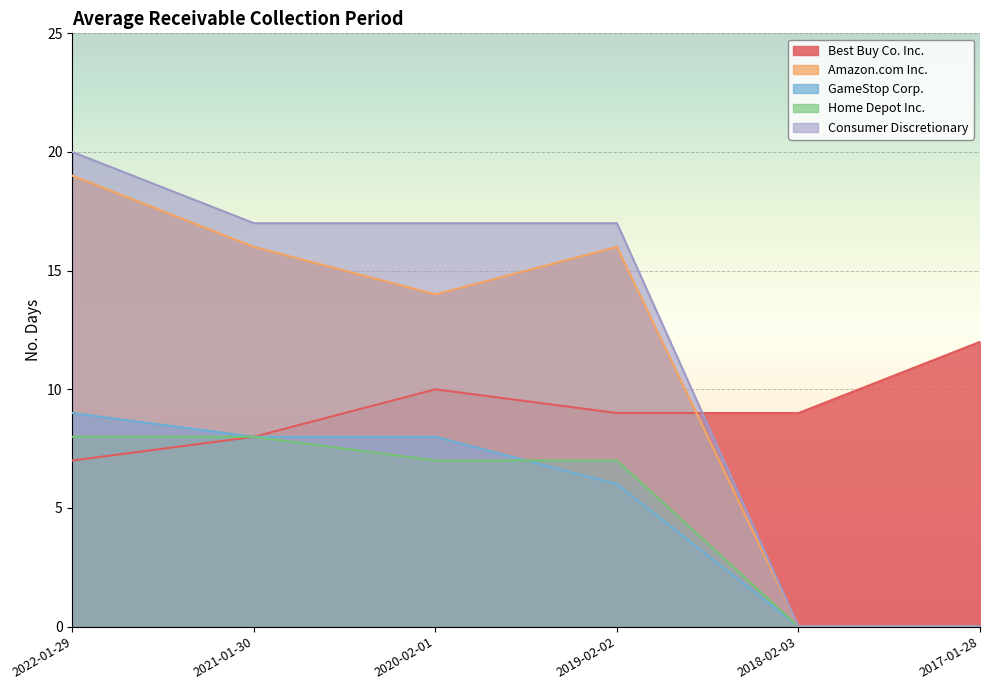

True or false: Amazon.com Inc. and Consumer Discretionary cross at least once.

False